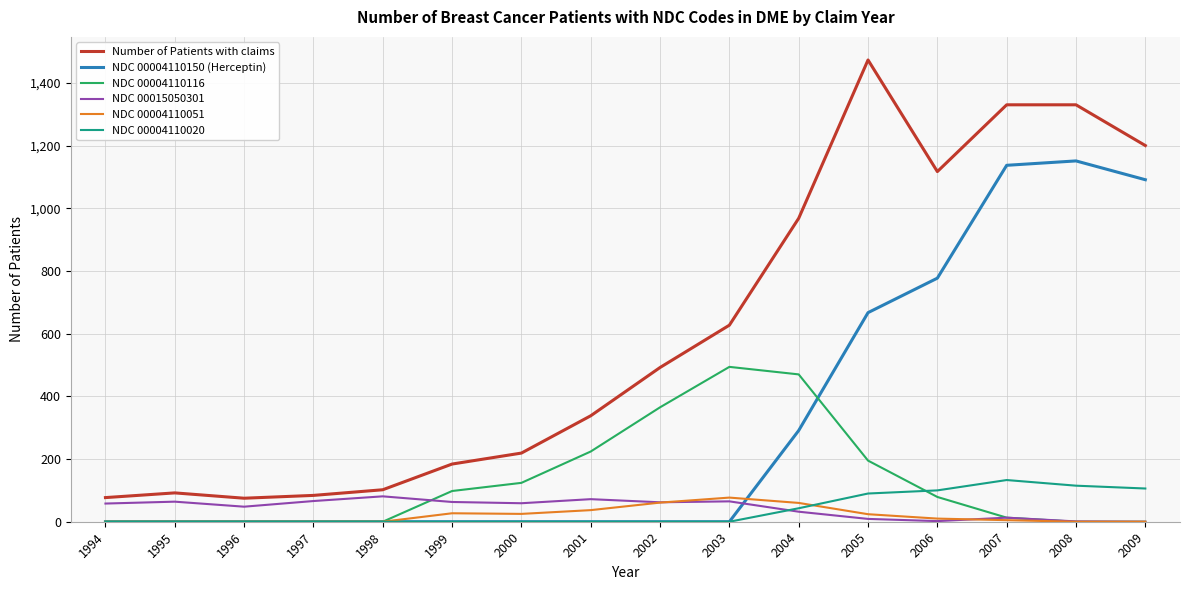

What value does the NDC 00015050301 series have at 2003?

65